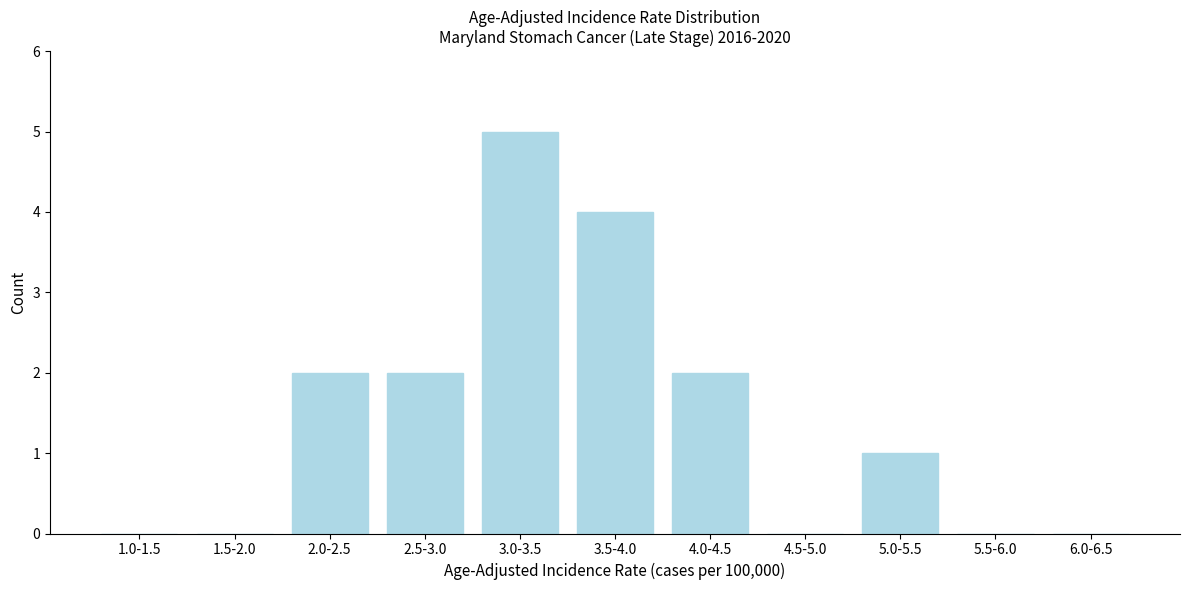

Reading left to right, extract all data points from this chart.

1.0-1.5=0	1.5-2.0=0	2.0-2.5=2	2.5-3.0=2	3.0-3.5=5	3.5-4.0=4	4.0-4.5=2	4.5-5.0=0	5.0-5.5=1	5.5-6.0=0	6.0-6.5=0